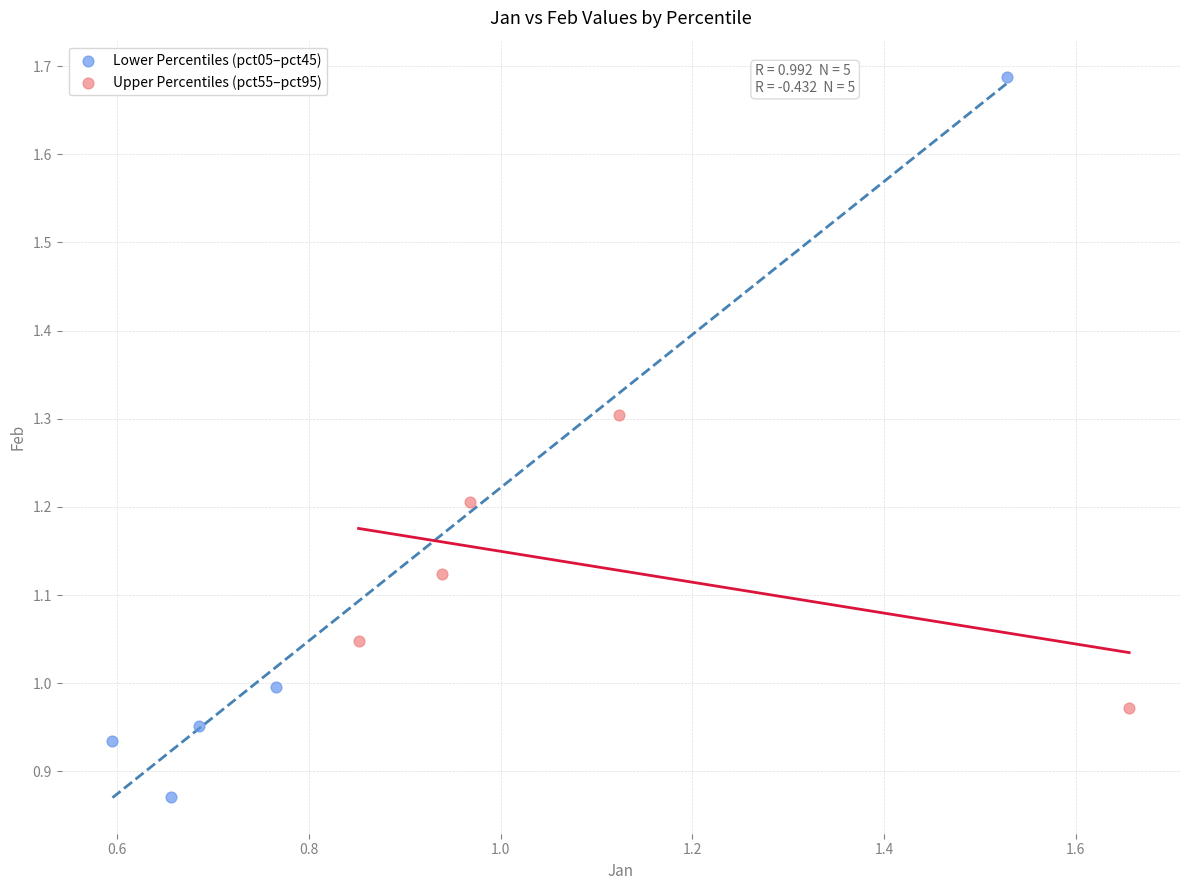

Which series has the widest spread of Y values?

Lower Percentiles (pct05–pct45)